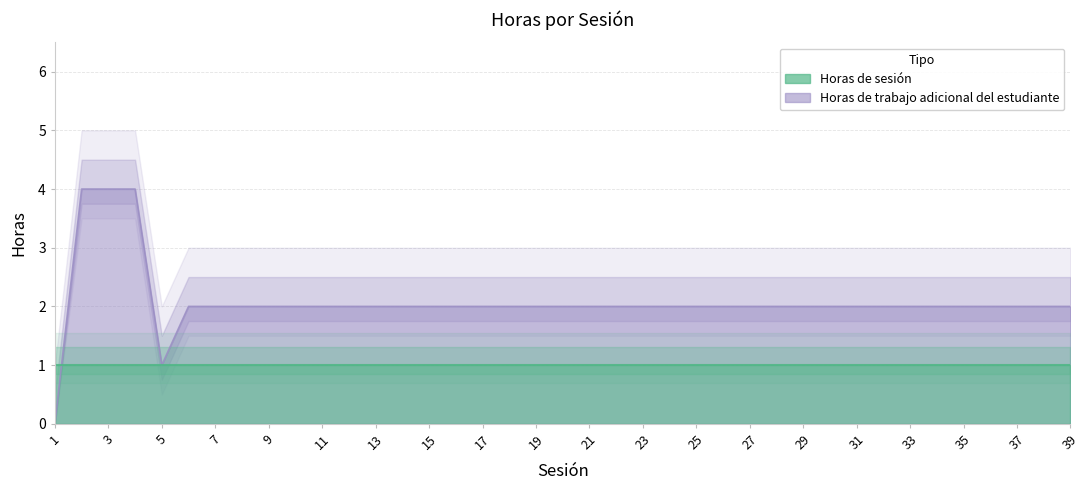

Reading left to right, transcribe all the data shown in this chart.

0	4	4	4	1	2	2	2	2	2	2	2	2	2	2	2	2	2	2	2	2	2	2	2	2	2	2	2	2	2	2	2	2	2	2	2	2	2	2